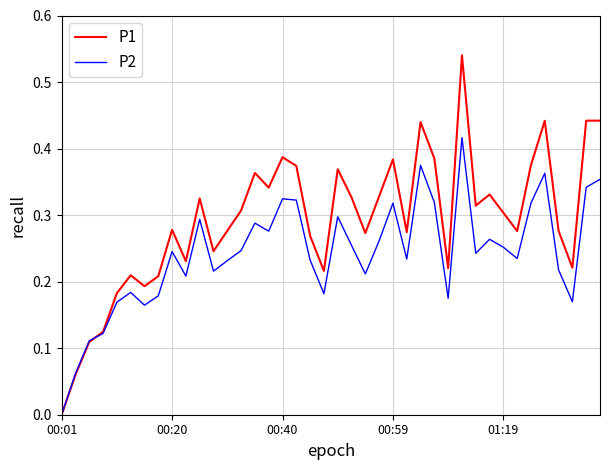

How many distinct data groups are displayed?

2